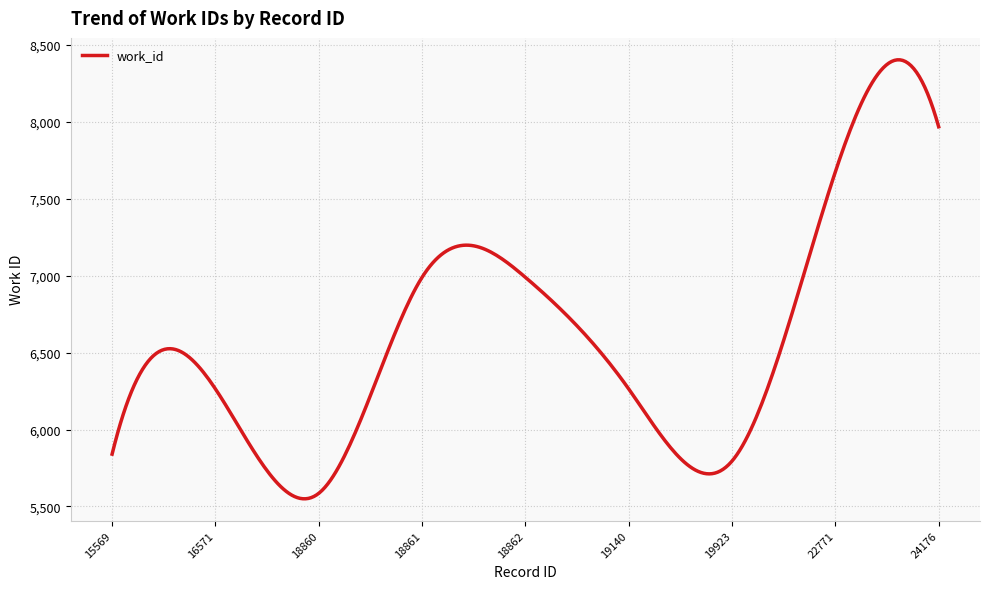

What is the difference between the maximum and minimum values?

2854.8